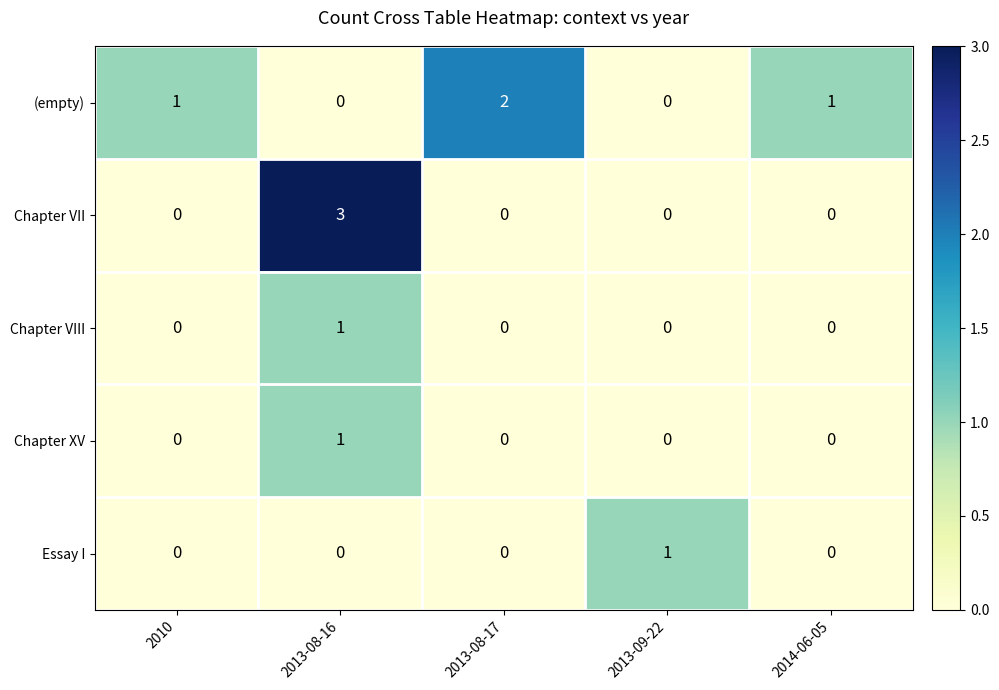

True or false: Chapter VII has a value of 0 at 2014-06-05.

True